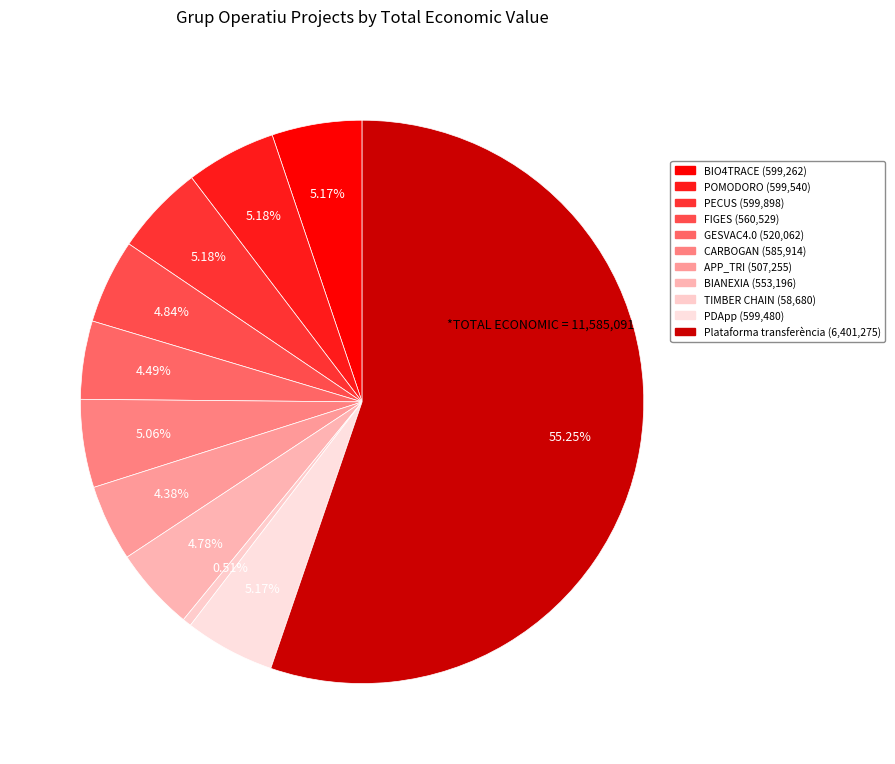

How many slices are in this pie chart?

11